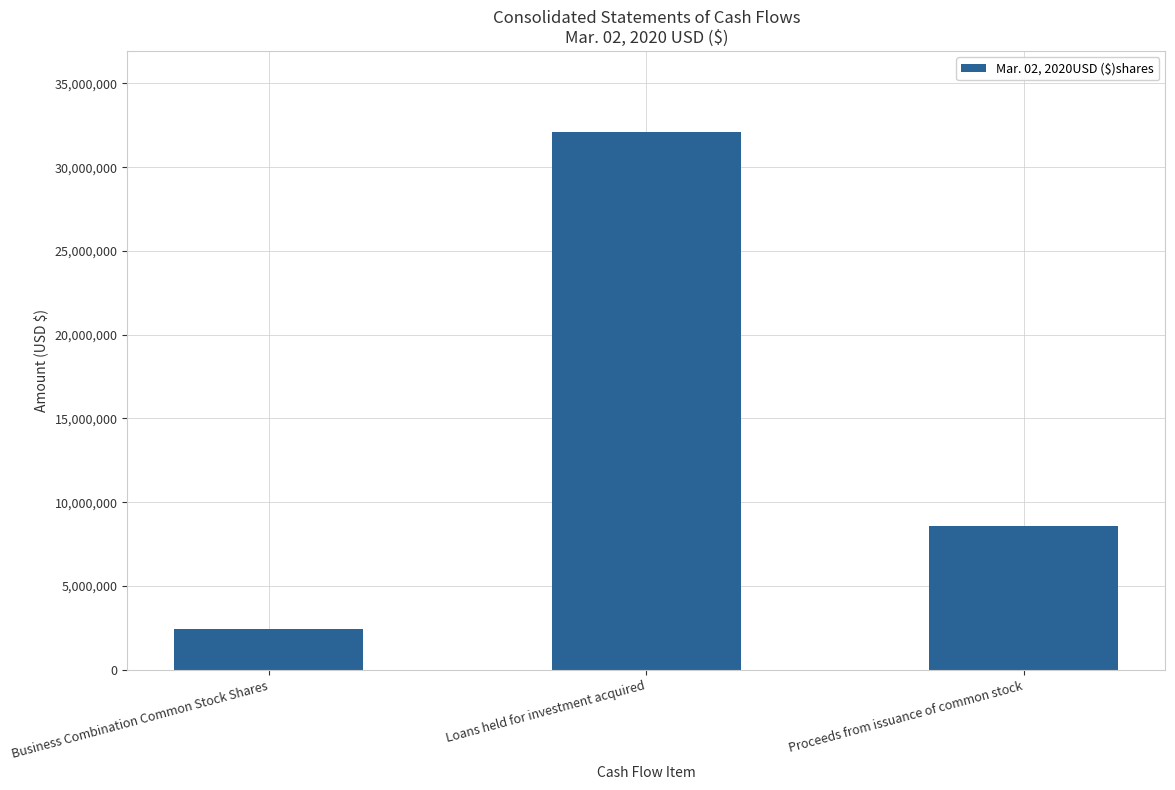

What is the average value?

14389980.5